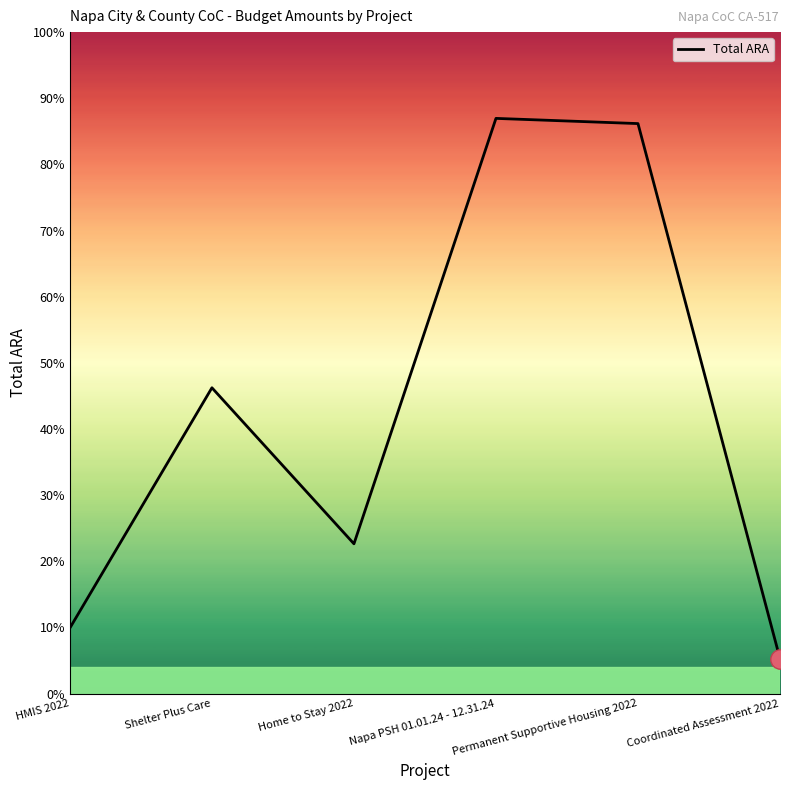

Does the chart display data point markers on the line(s)?

No